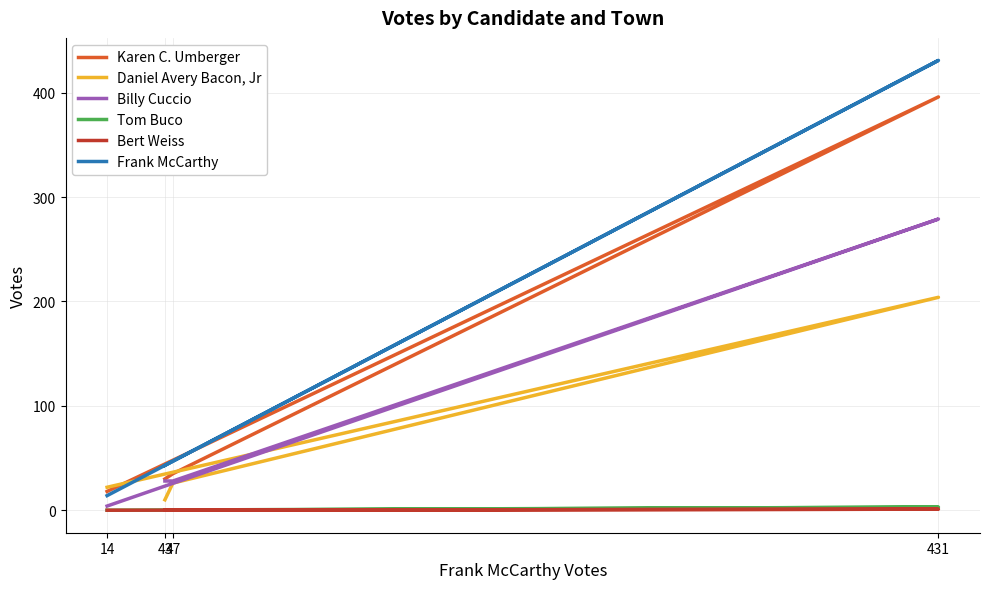

How many lines are shown in the chart?

6